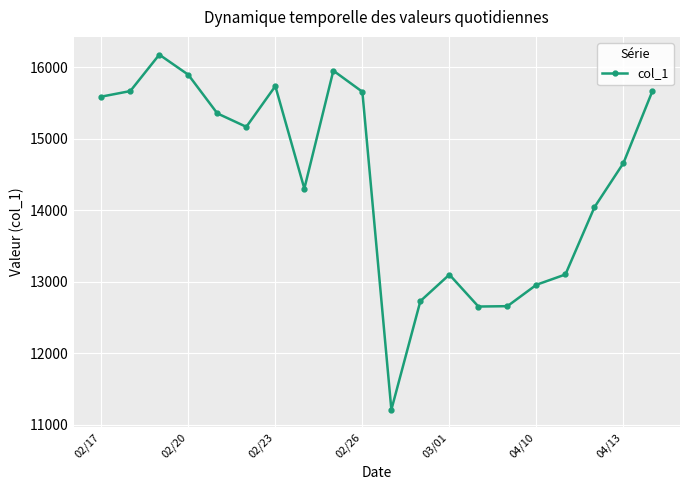

What is the value of the 11th point from the left?

11211